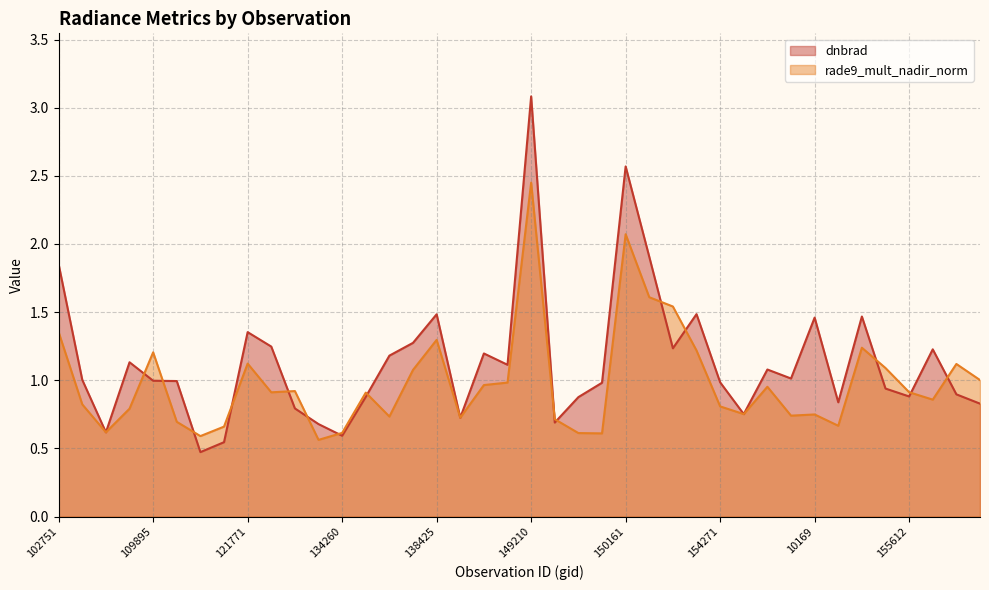

Between 115226 and 122463, which is larger?

122463